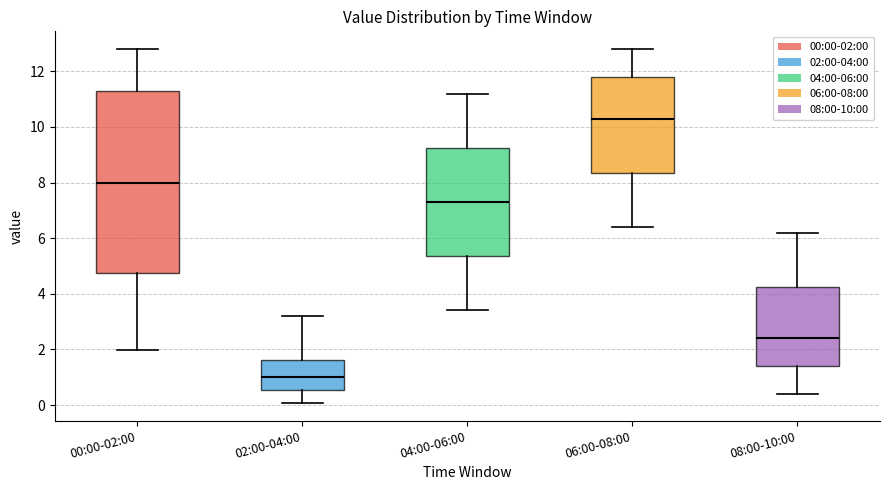

Reading left to right, read every box against the y-axis: the position of its median line, the range the box covers, and the ends of its whiskers. The values are not printed on the chart, so give them approximately, as read against the axis.

00:00-02:00: median 8.0, box 4.8 to 11.2, whiskers 2.0 to 12.8
02:00-04:00: median 1.0, box 0.6 to 1.6, whiskers 0.0 to 3.2
04:00-06:00: median 7.4, box 5.4 to 9.2, whiskers 3.4 to 11.2
06:00-08:00: median 10.4, box 8.4 to 11.8, whiskers 6.4 to 12.8
08:00-10:00: median 2.4, box 1.4 to 4.2, whiskers 0.4 to 6.2